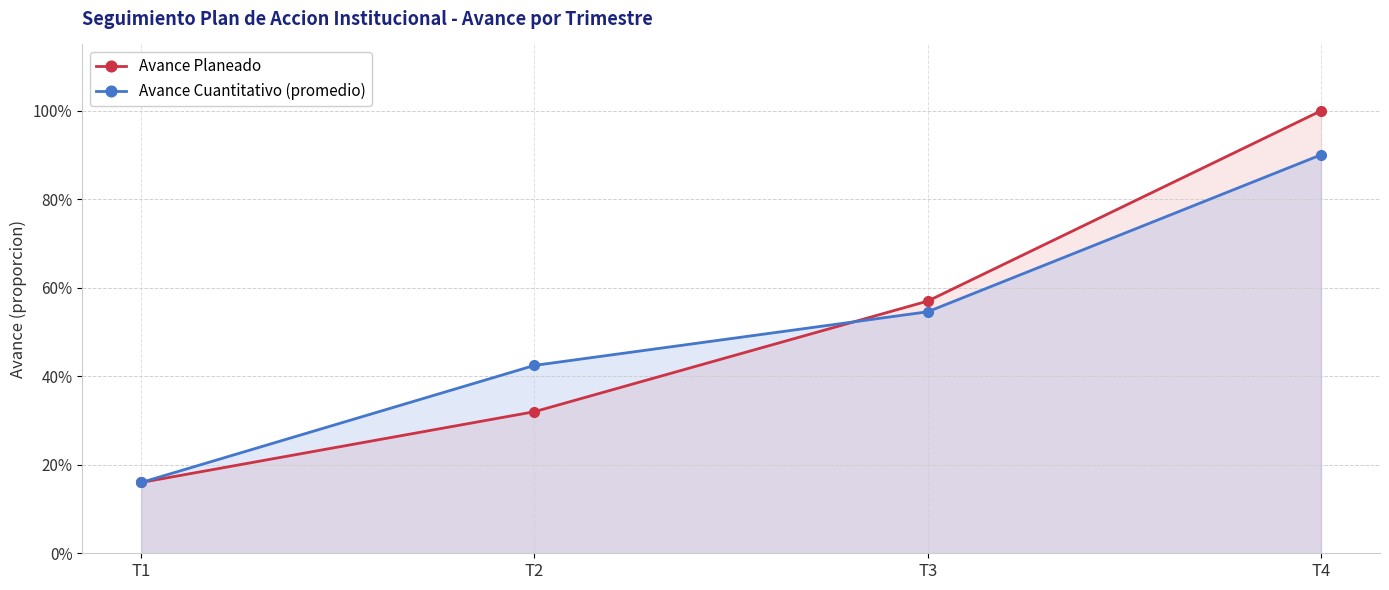

At how many categories does at least one series exceed 0?

4